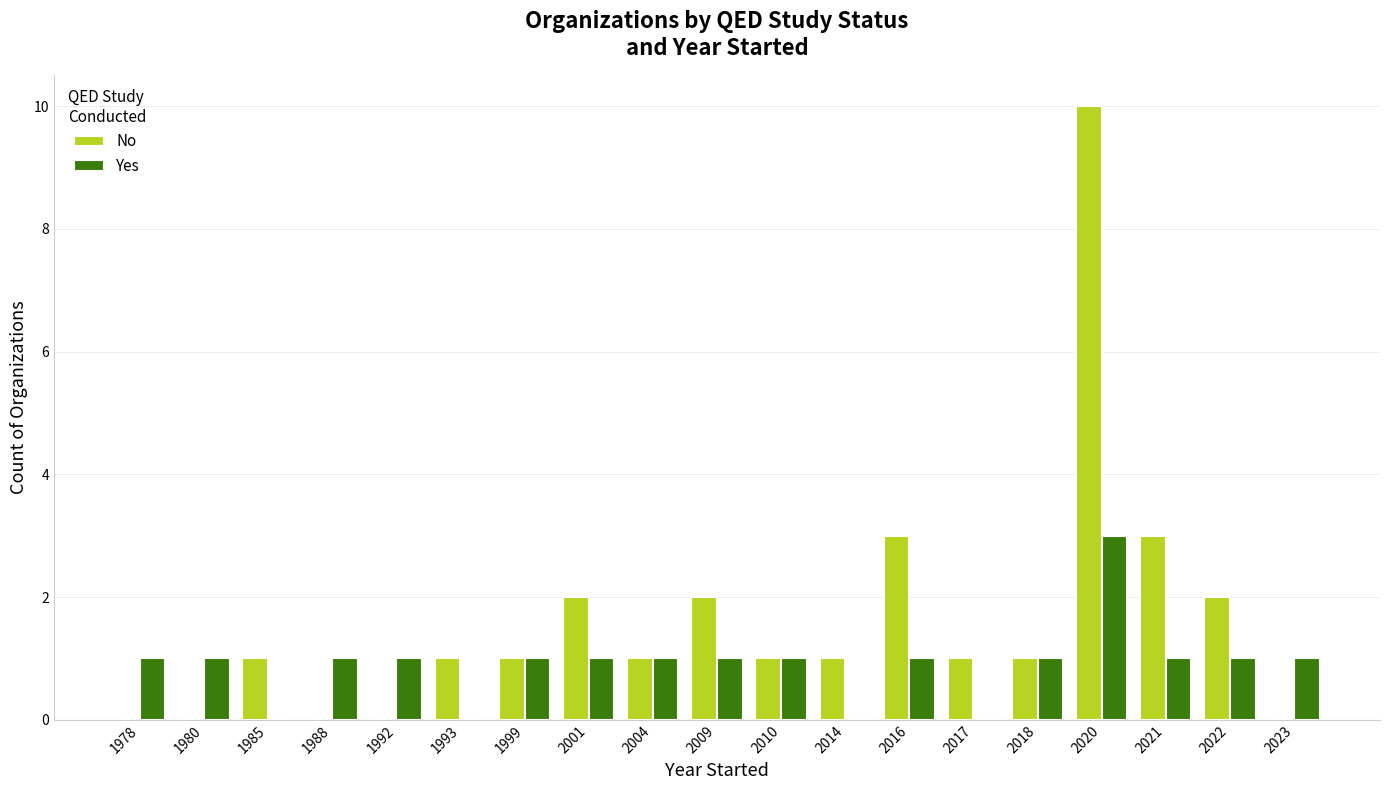

The value of Yes at 1980 is 1. True or false?

True